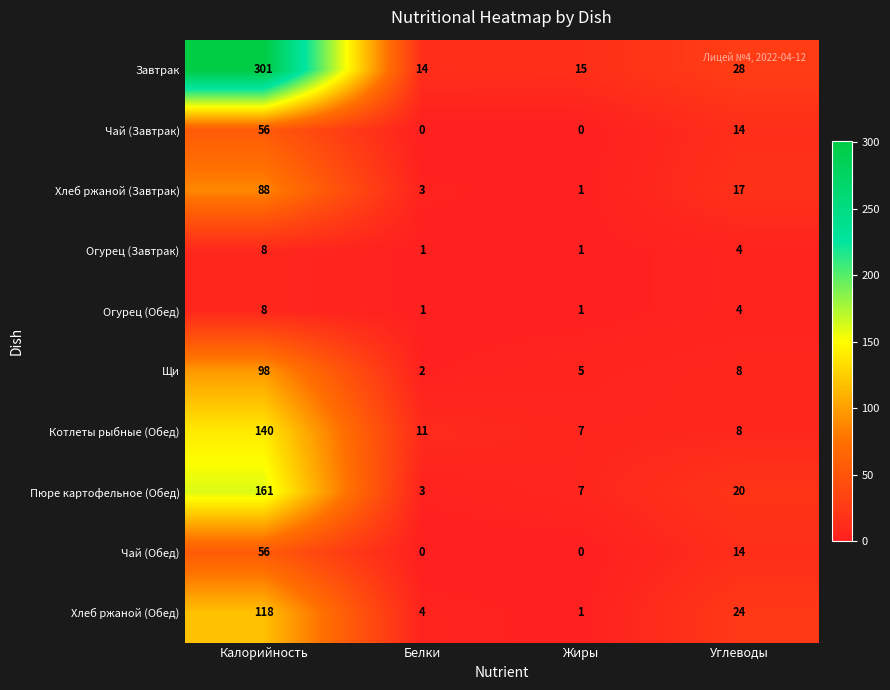

What is the difference between the highest and lowest values at Жиры?

15